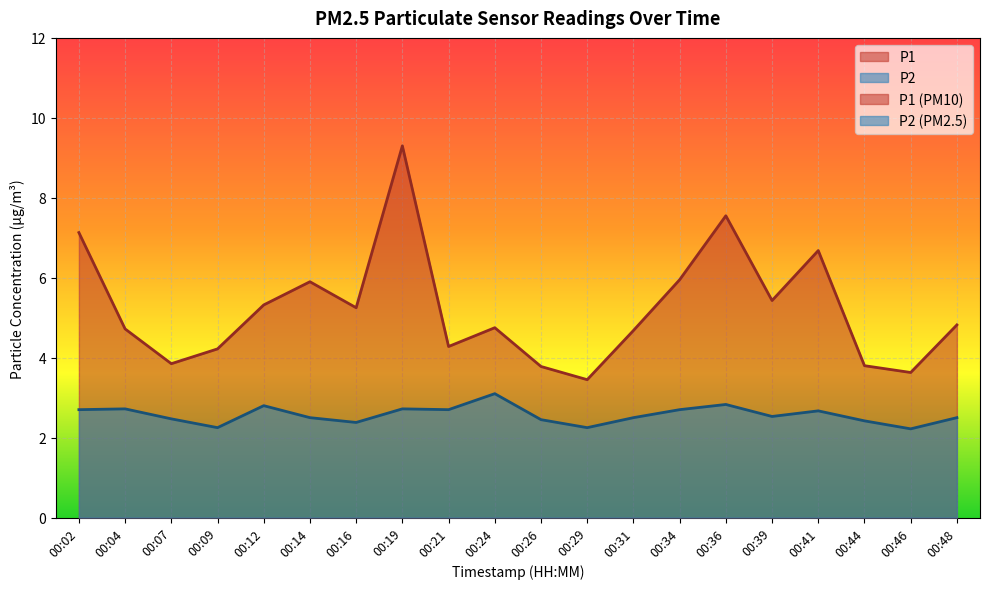

How many interior local peaks does the P2 series have?

6